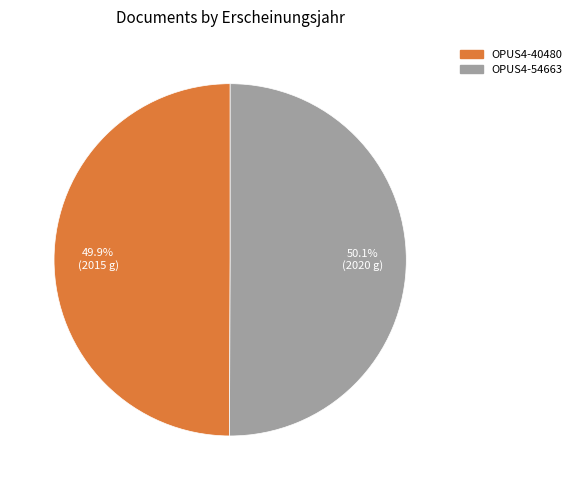

What portion of the pie excludes OPUS4-40480?

50.1%